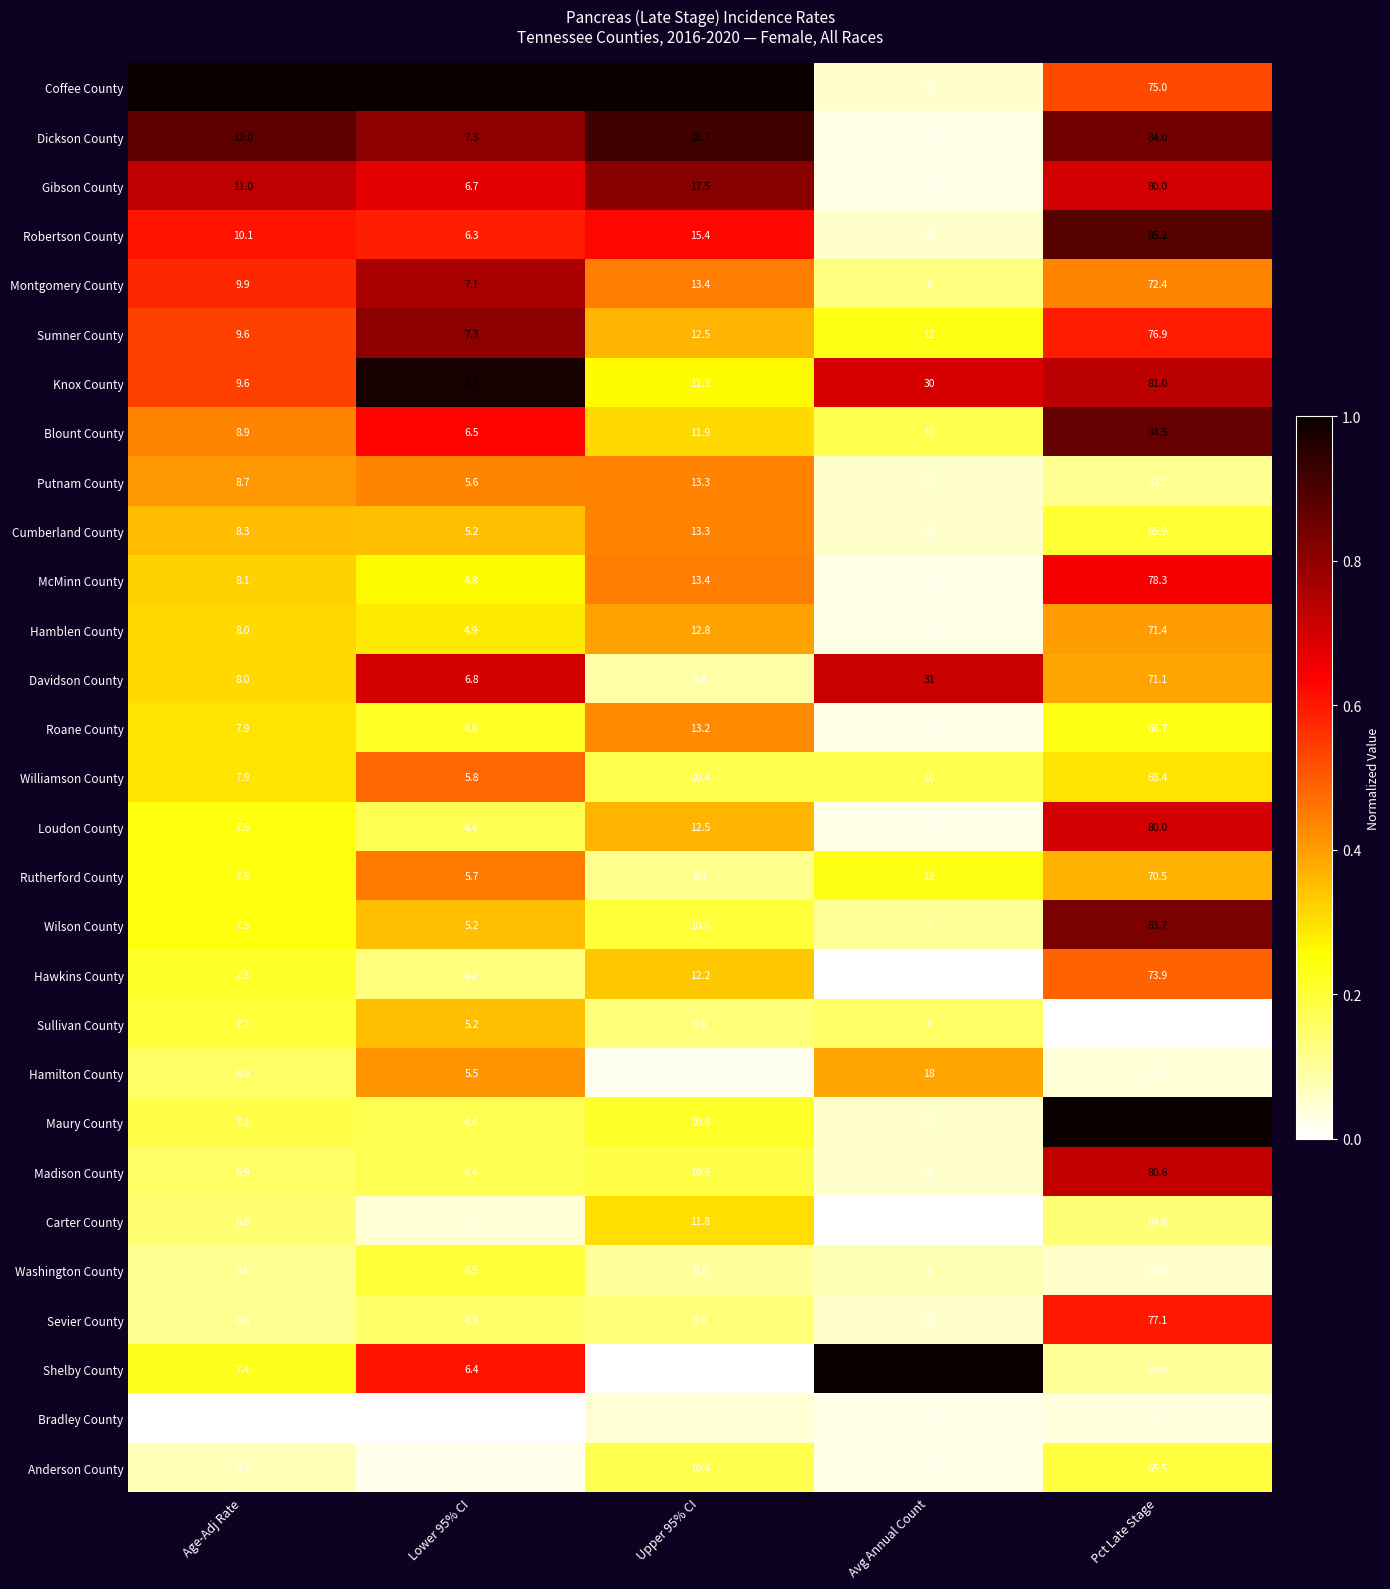

Which category has the highest value across all series?

Pct Late Stage